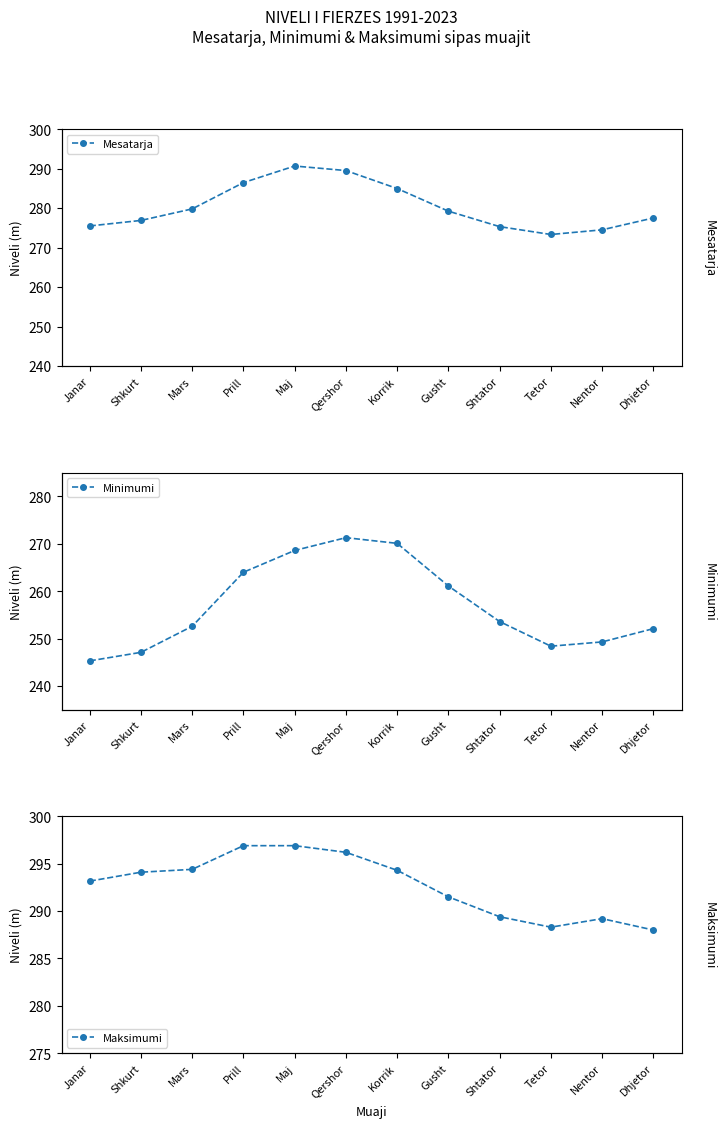

What is the spread (max minus min) of values at Maj?

28.3